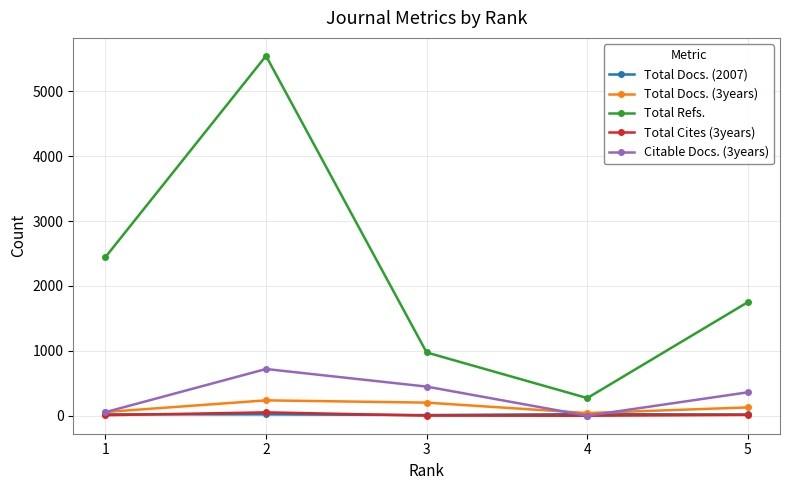

List the labels in order of Total Refs. value, largest first.

2, 1, 5, 3, 4